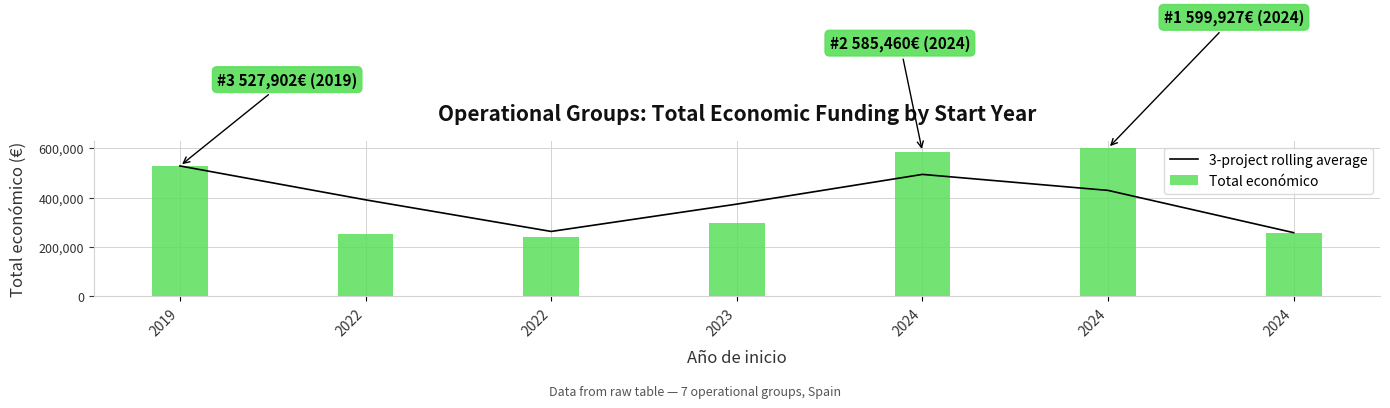

What is the minimum value shown in the chart?

239073.0